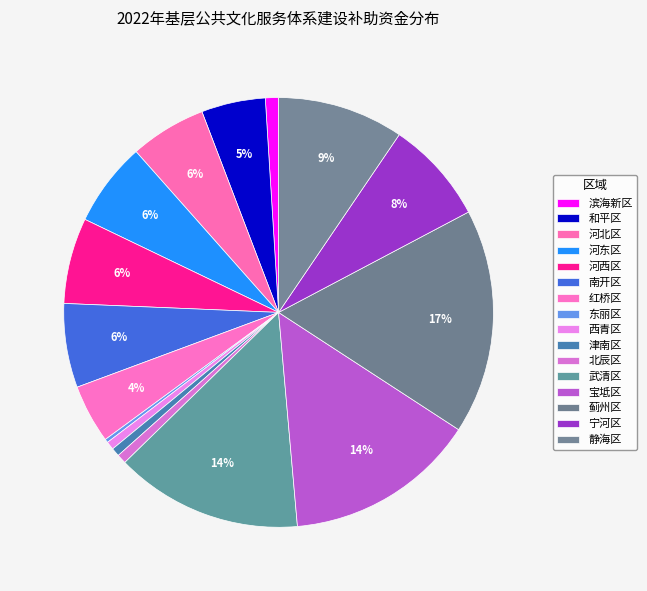

To the nearest percent, what is the combined percentage of 北辰区 and 南开区?

7%